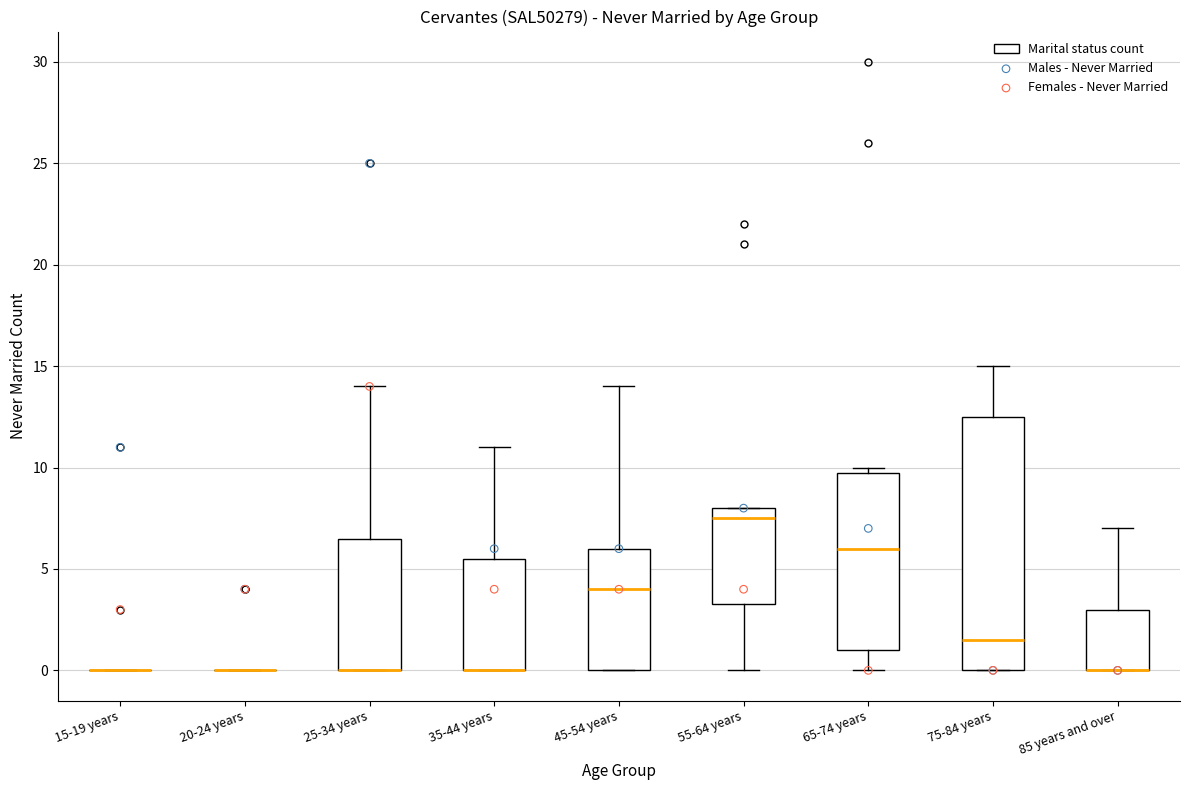

Reading left to right, transcribe this box plot: for each box, give where its median line is, the range the box spans, and where its two whiskers end, as read against the y-axis. The values are not printed on the chart, so give them approximately, as read against the axis.

15-19 years: box collapsed to a line at 0.0, whiskers 0.0 to 0.0
20-24 years: box collapsed to a line at 0.0, whiskers 0.0 to 0.0
25-34 years: median 0.0 (drawn on the box's lower edge), box 0.0 to 6.5, whiskers 0.0 to 14.0
35-44 years: median 0.0 (drawn on the box's lower edge), box 0.0 to 5.5, whiskers 0.0 to 11.0
45-54 years: median 4.0, box 0.0 to 6.0, whiskers 0.0 to 14.0
55-64 years: median 7.5, box 3.5 to 8.0, whiskers 0.0 to 8.0
65-74 years: median 6.0, box 1.0 to 10.0, whiskers 0.0 to 10.0 (just above the box's upper edge)
75-84 years: median 1.5, box 0.0 to 12.5, whiskers 0.0 to 15.0
85 years and over: median 0.0 (drawn on the box's lower edge), box 0.0 to 3.0, whiskers 0.0 to 7.0